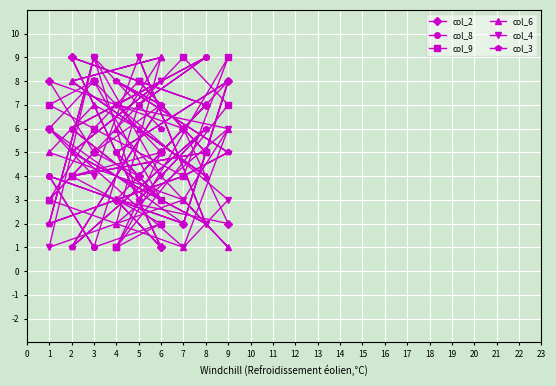

Where does the col_6 series first go above 6?

2